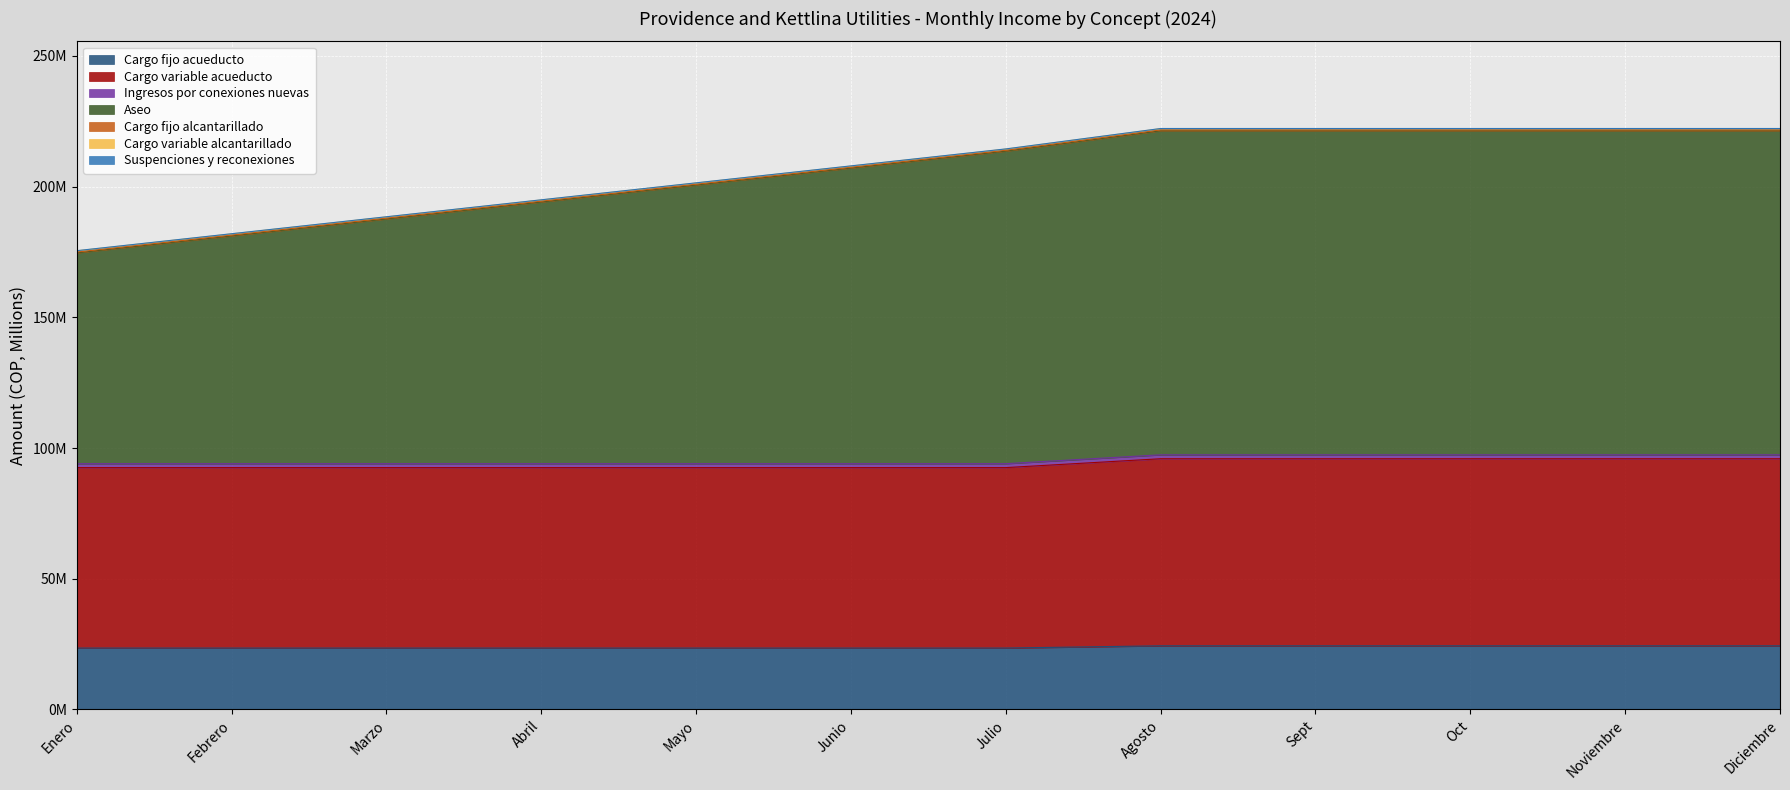

At which category is the sum across all series the highest?

Agosto